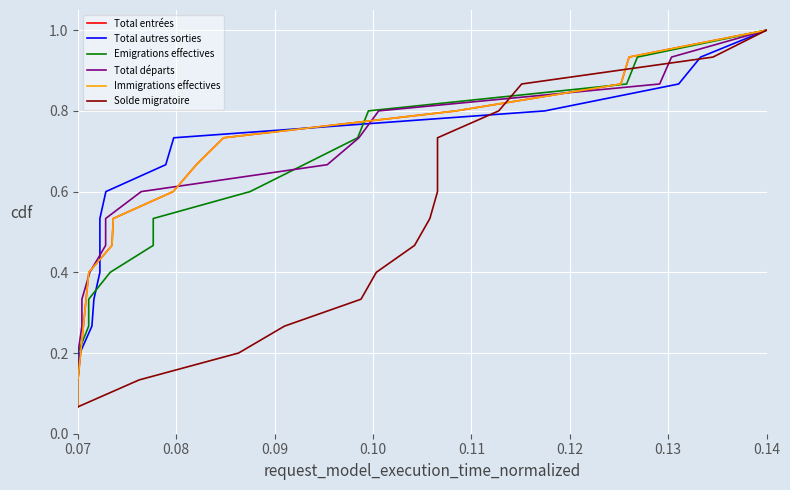

How many series are shown in this chart?

6